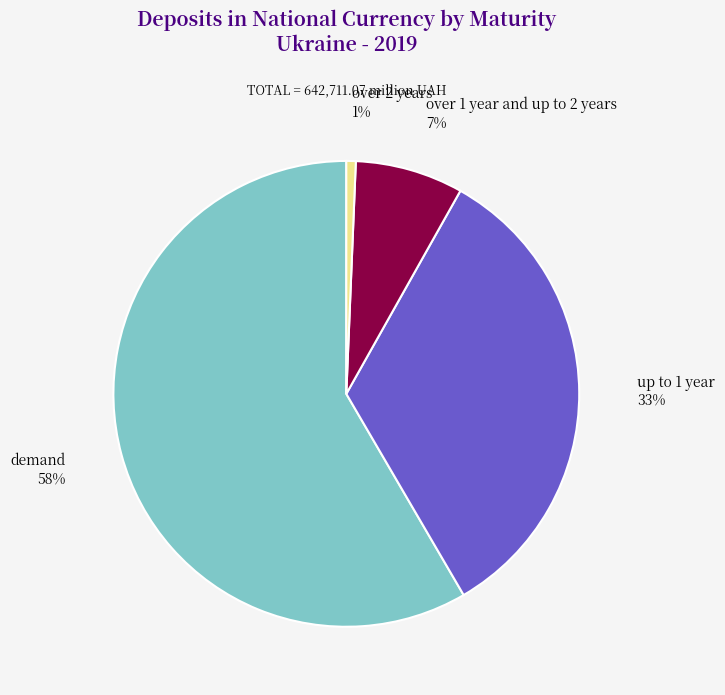

Is there any slice that represents more than half of the pie?

Yes